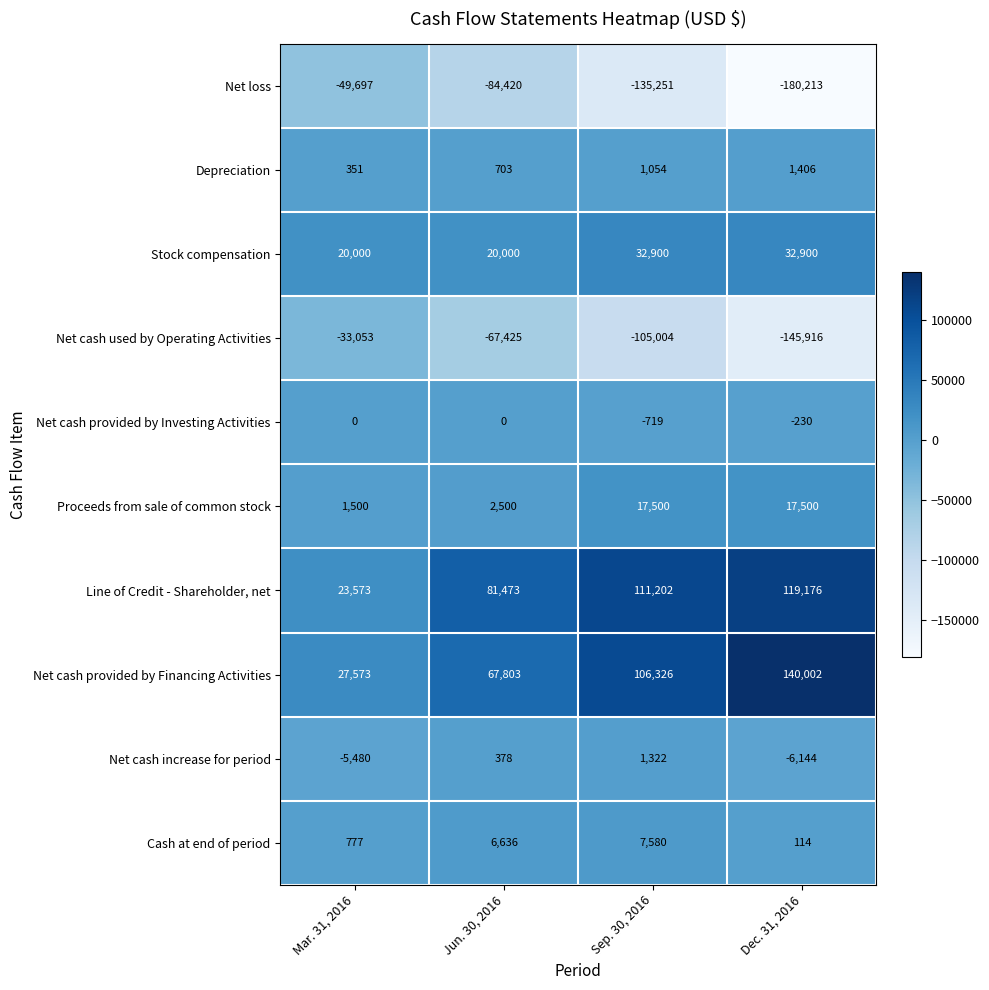

At which category does the chart reach its minimum across all series?

Dec. 31, 2016